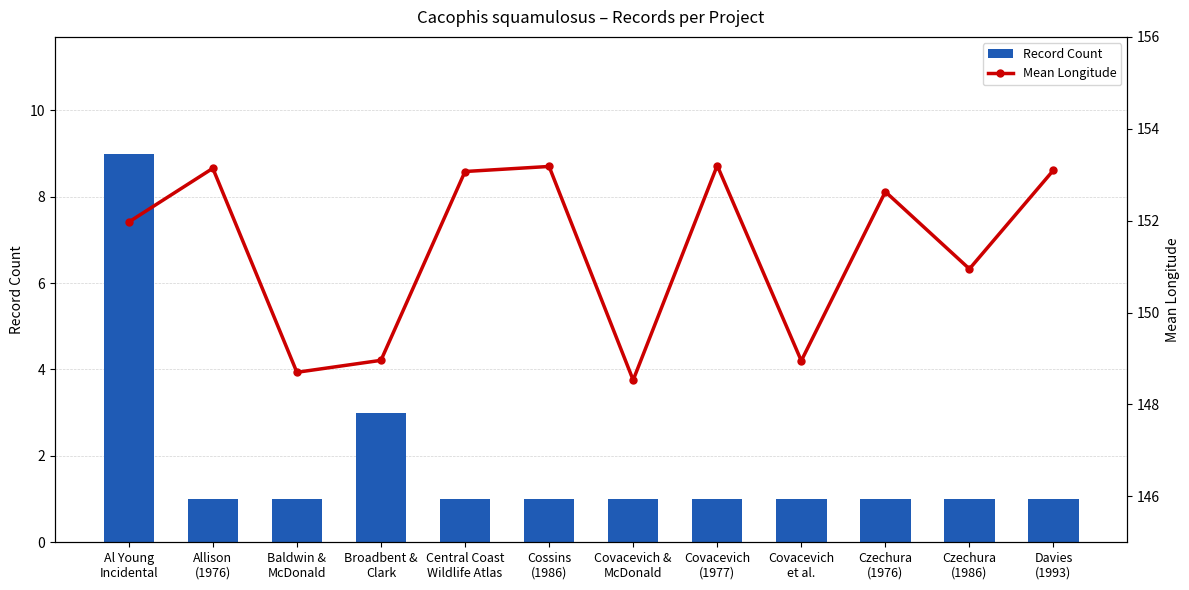

Is it true that Mean Longitude equals 213.4 at Cossins
(1986)?

False